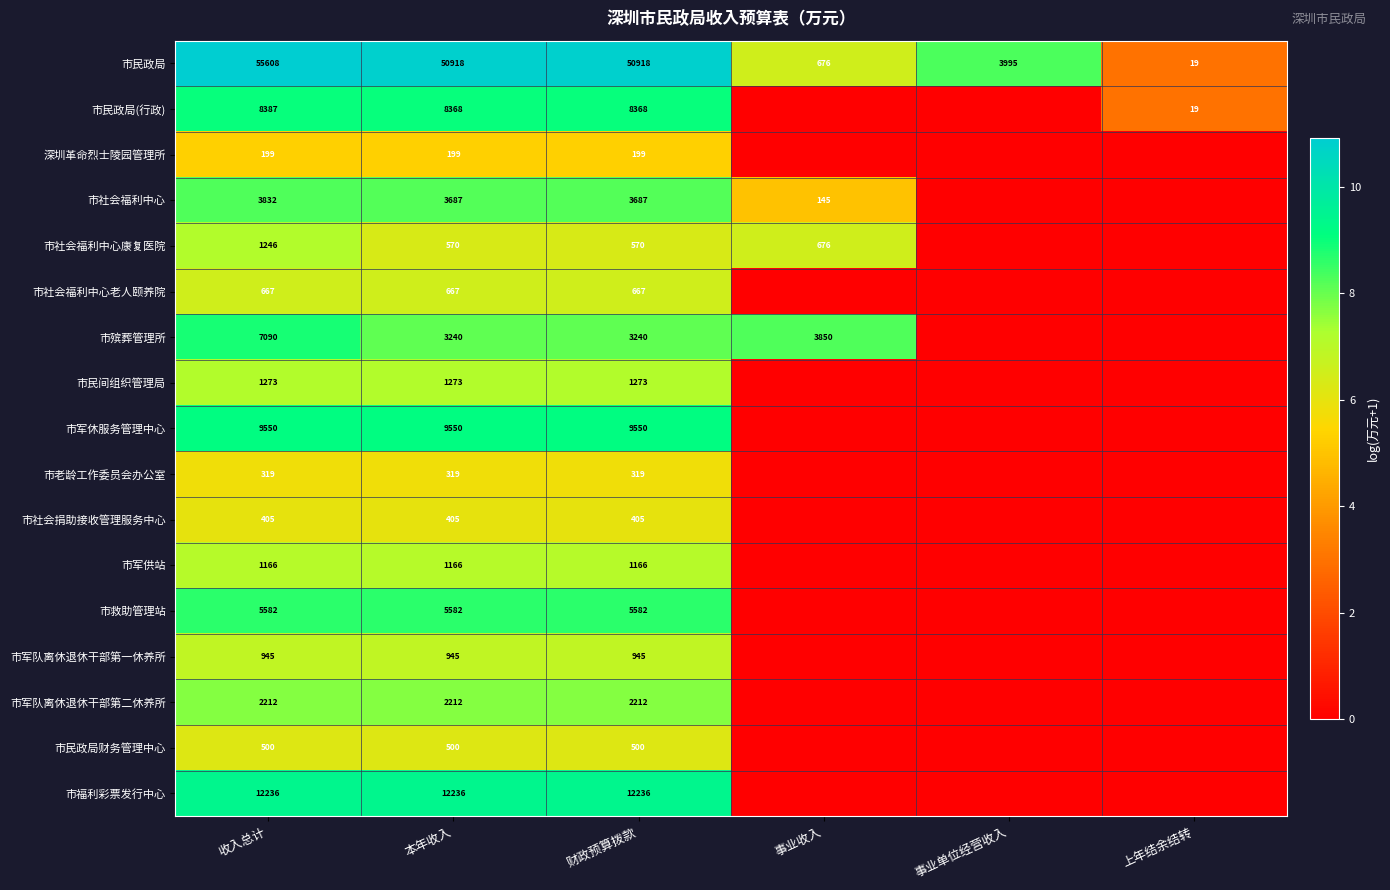

What is the sum of the 市民政局 values at 财政预算拨款 and 事业收入?

51594